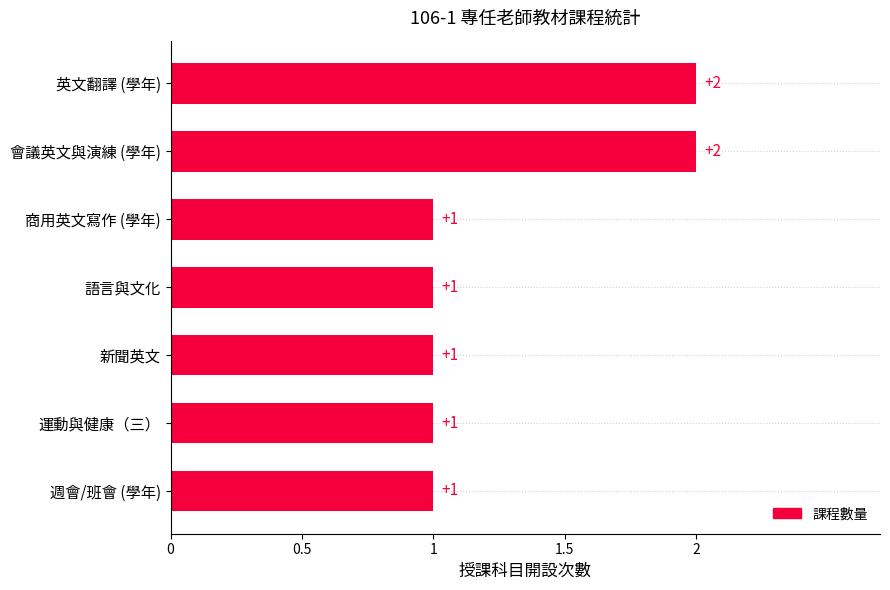

Are the bars horizontal?

Yes